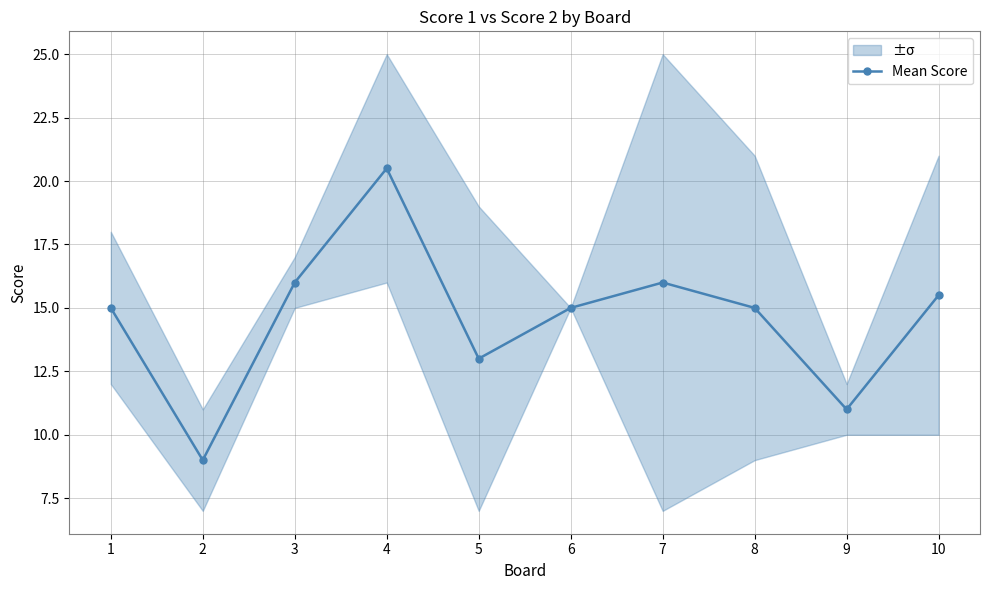

Which label corresponds to the largest value in the chart?

4